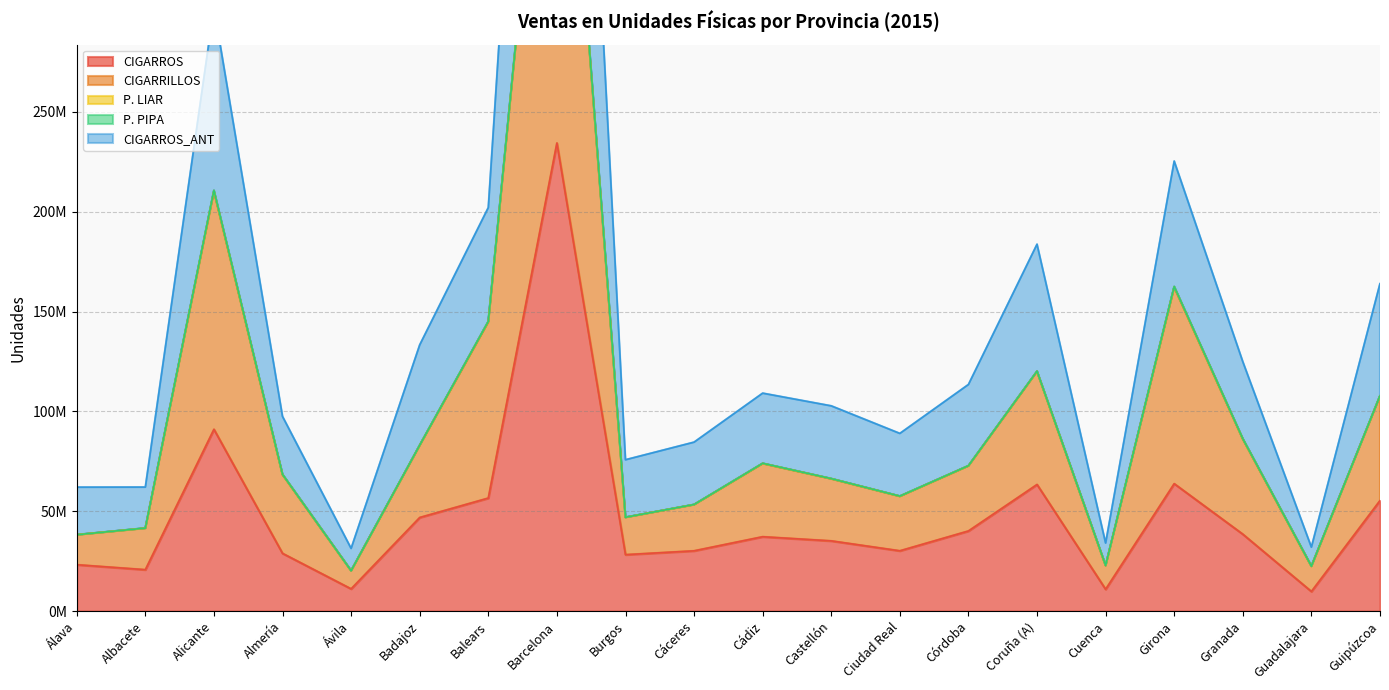

What is the sum of all CIGARRILLOS values?

1993005096